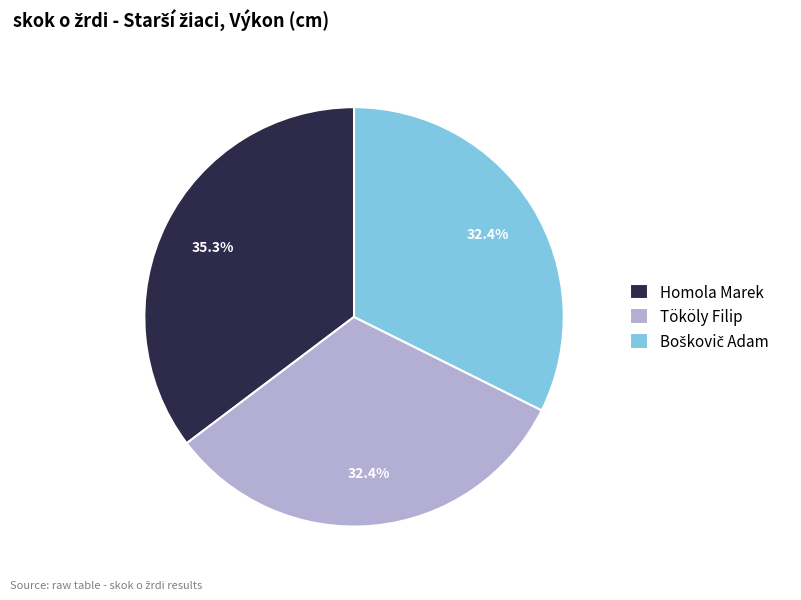

What is the largest slice in the pie chart?

Homola Marek